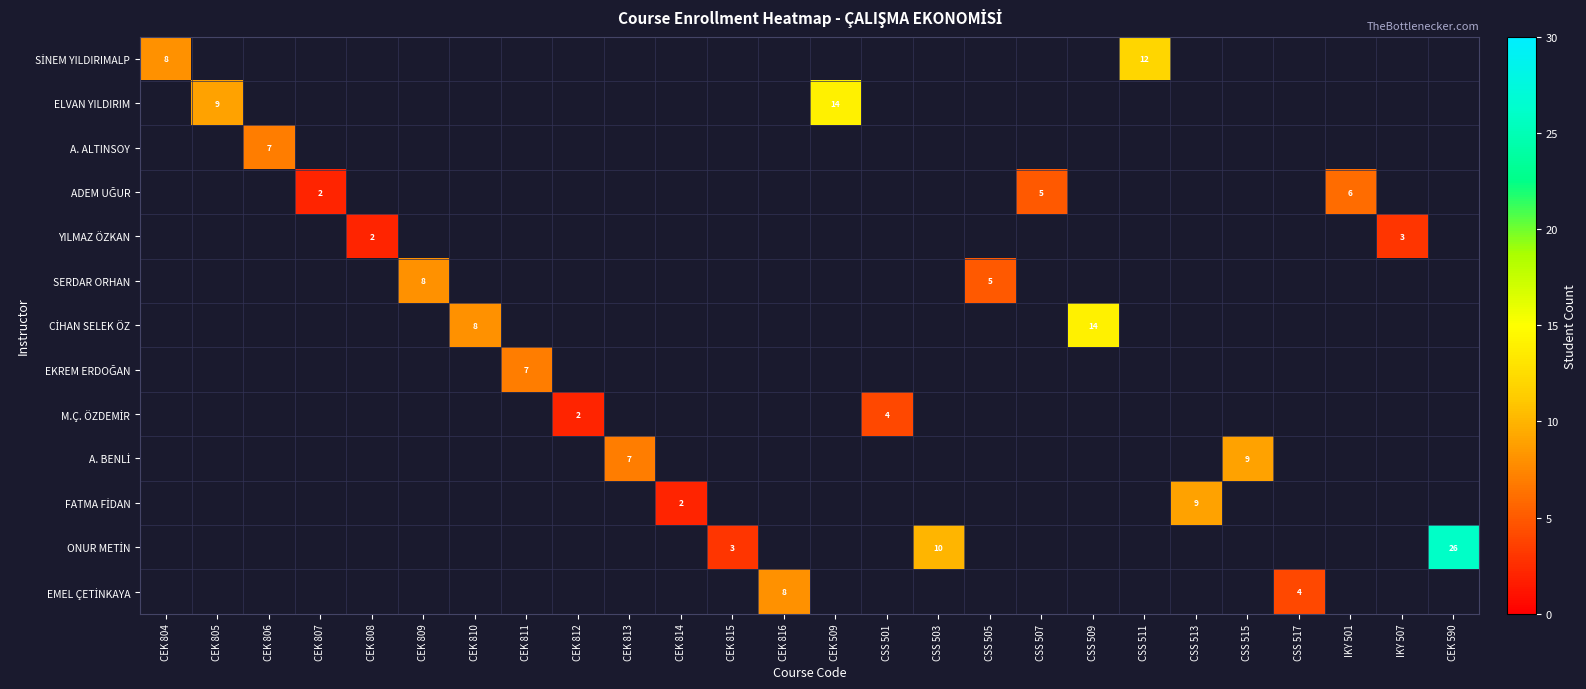

Which series has the largest total across all categories?

ONUR METİN